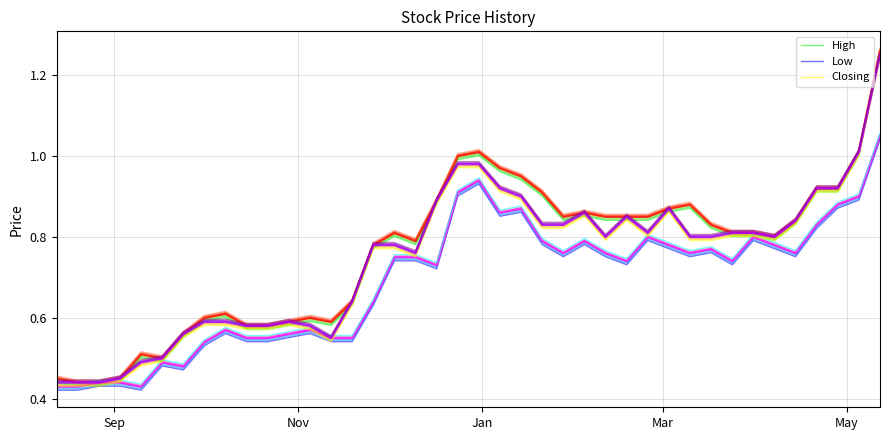

What is the maximum value for Low?

1.0